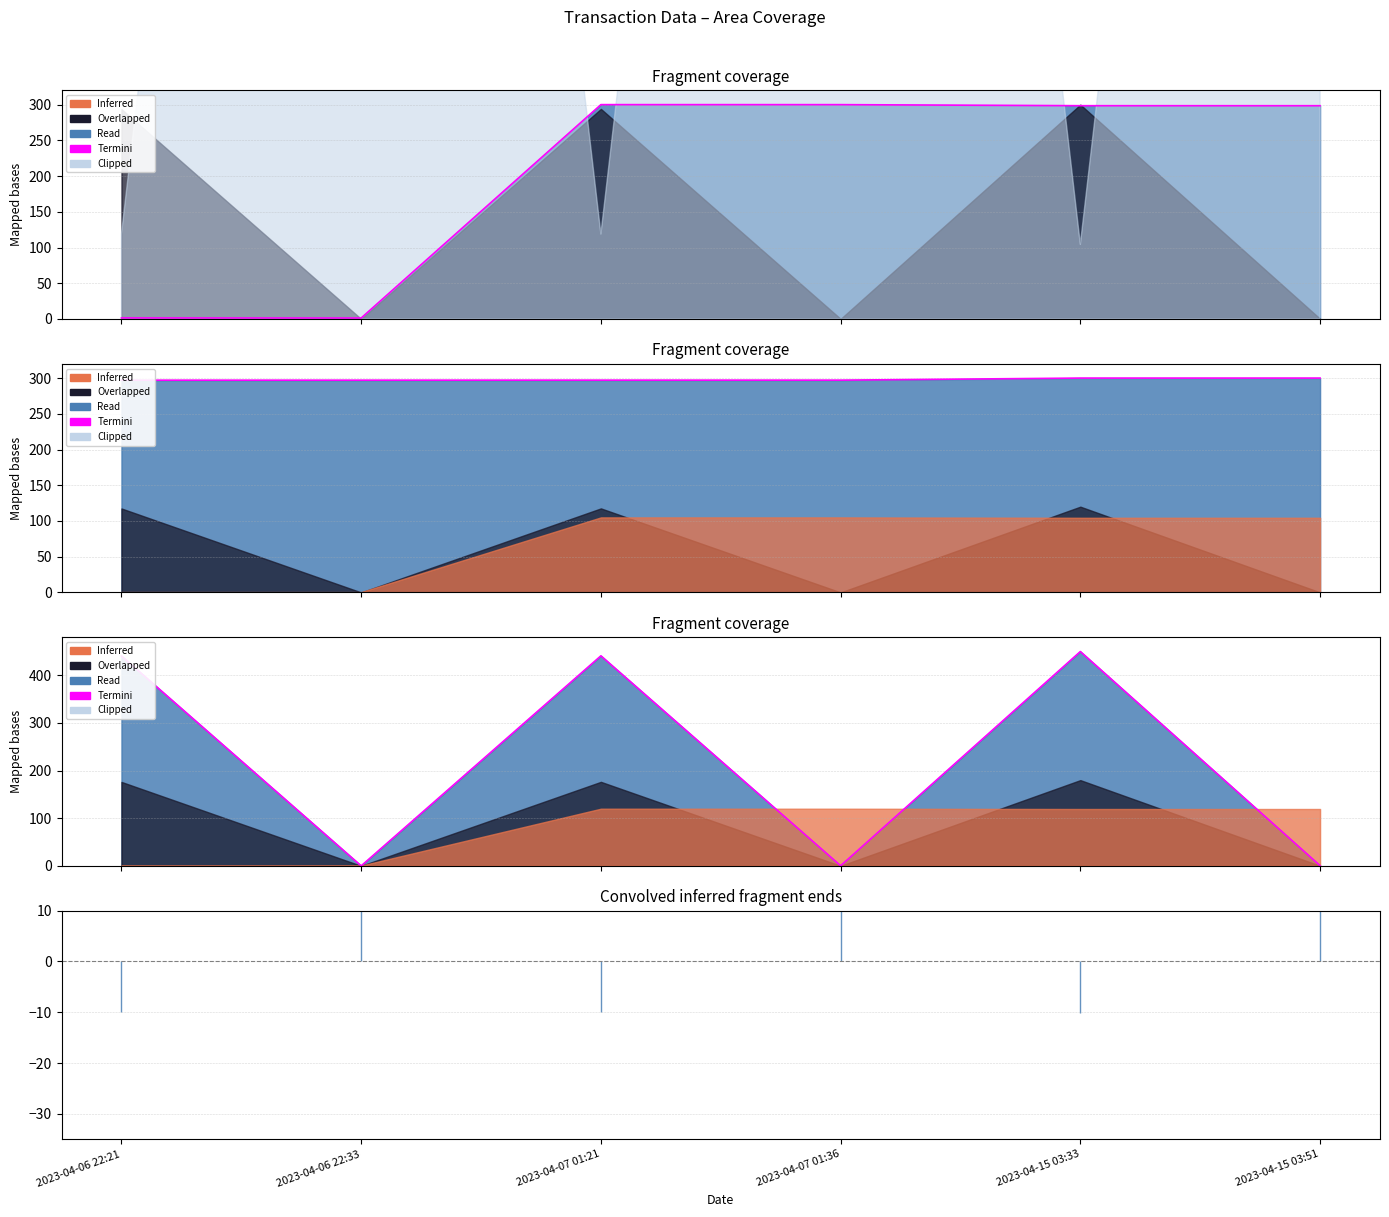

Which has a higher value, 2023-04-07 01:36 or 2023-04-15 03:33?

2023-04-15 03:33